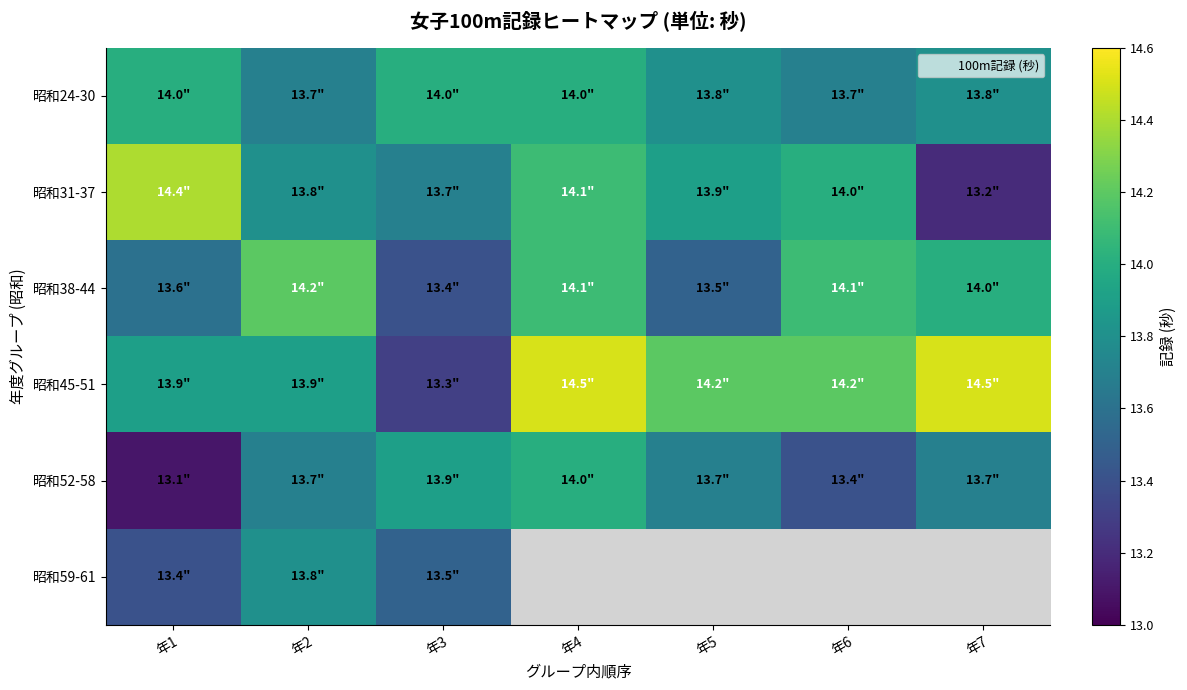

Which series has the largest total across all categories?

昭和45-51